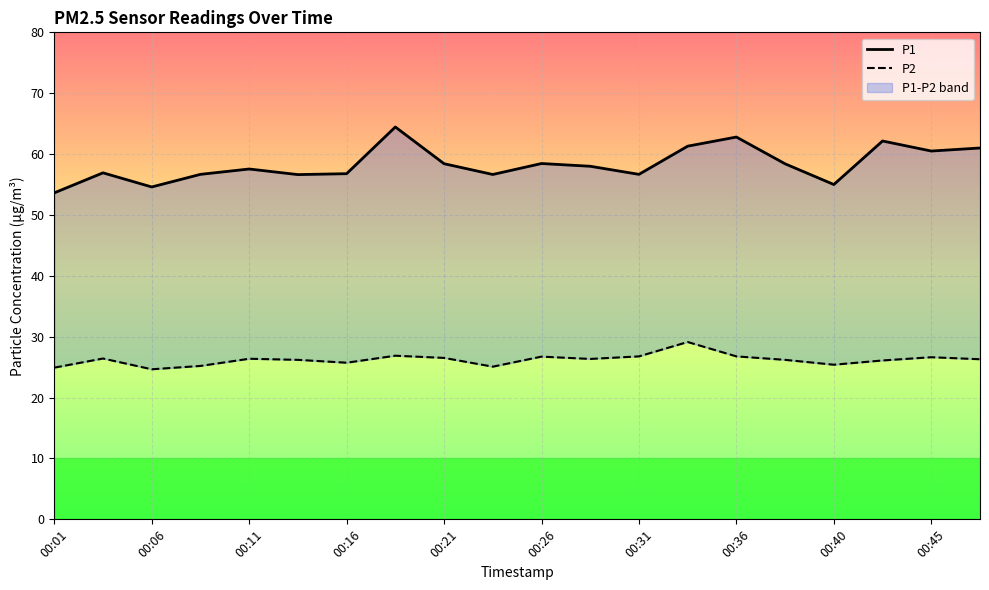

True or false: P2 and P1 intersect in this chart.

False